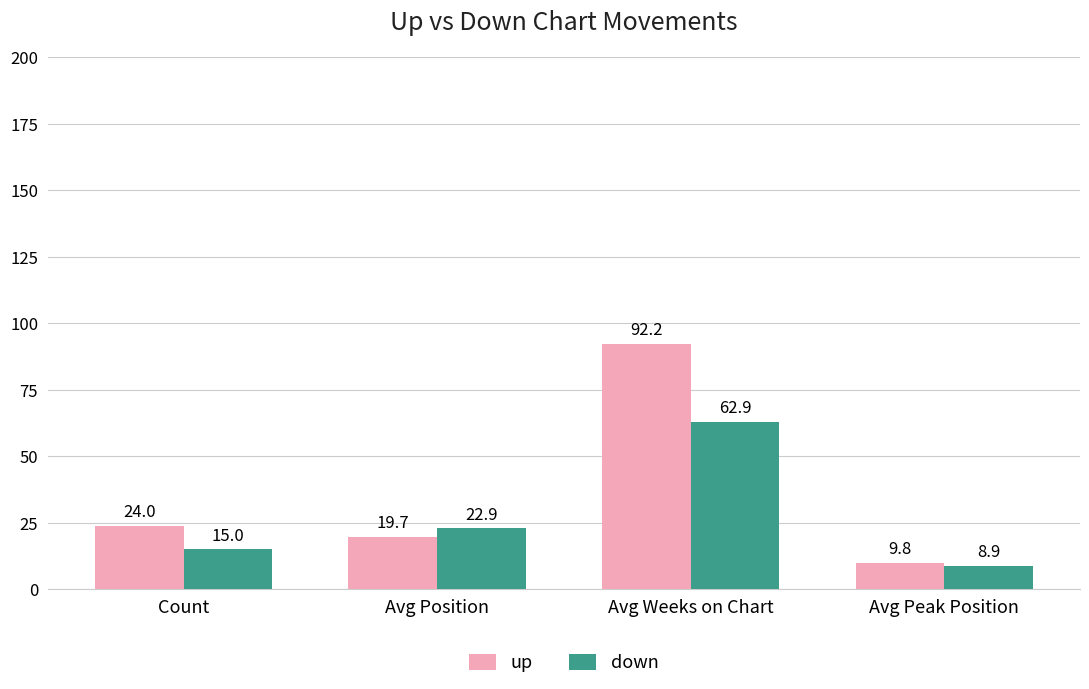

Which series changed the most between Avg Position and Avg Peak Position?

down